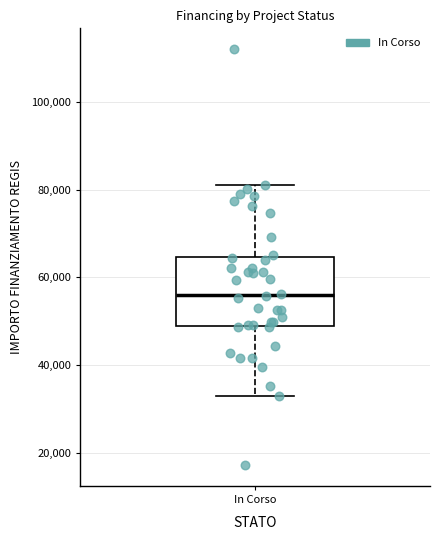

Transcribe this box plot: give where the median line is, the range the box spans, and where the two whiskers end, as read against the y-axis. The values are not printed on the chart, so give them approximately, as read against the axis.

median 56000, box 50000 to 64000, whiskers 32000 to 80000